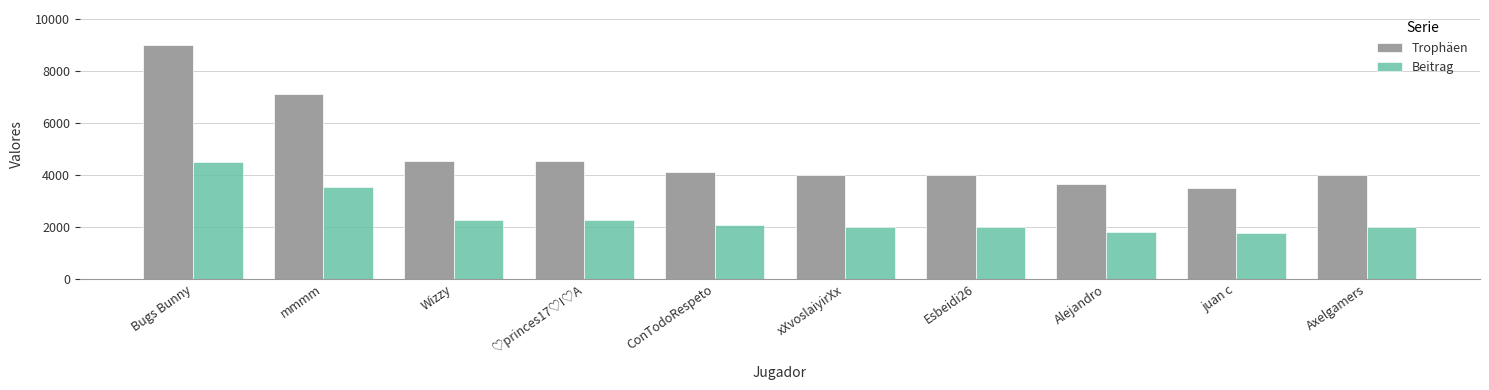

What are all the series names shown in the legend?

Trophäen, Beitrag